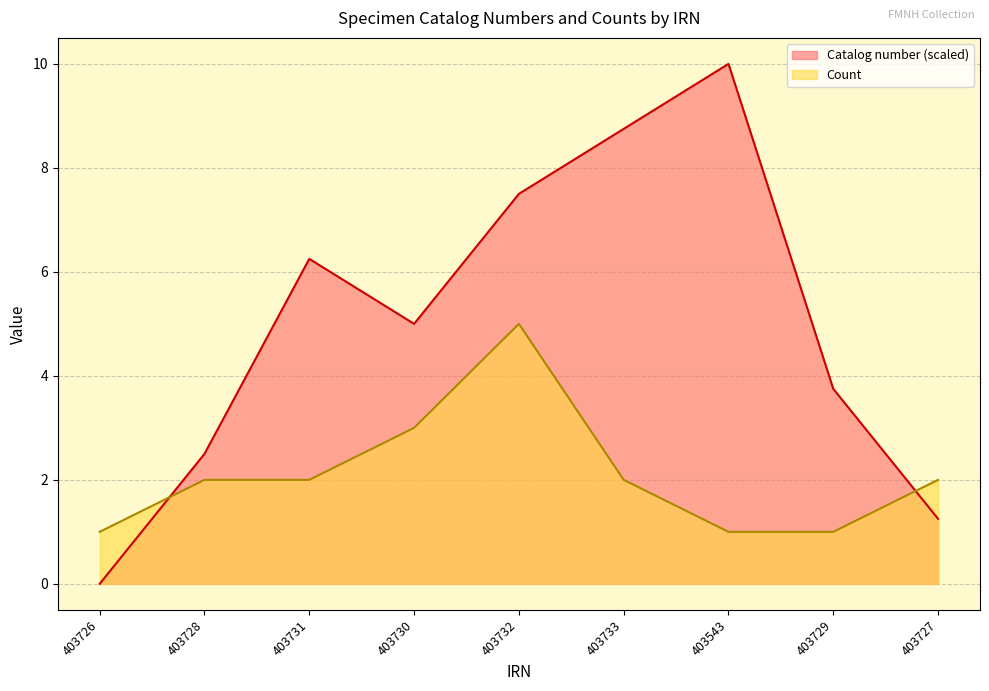

List the series in order of their peak value, lowest first.

Count, Catalog number (scaled)